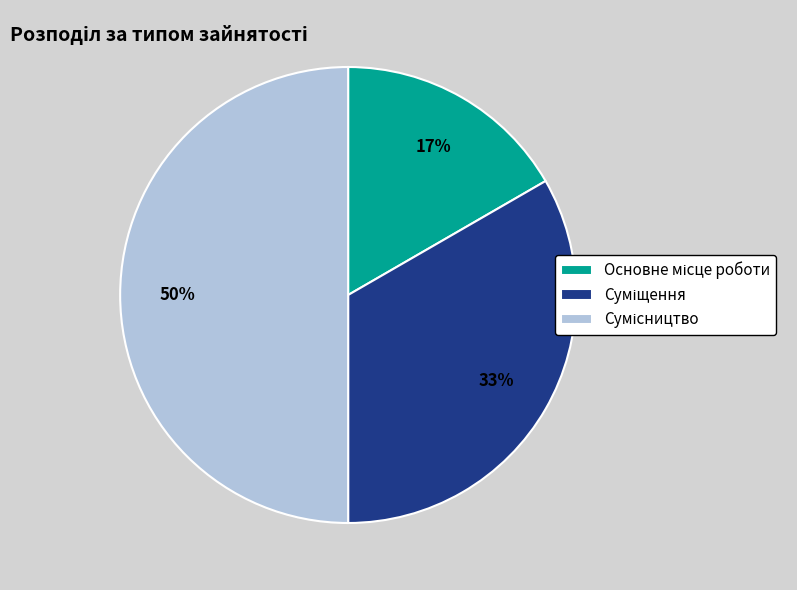

How many segments does this pie chart have?

3